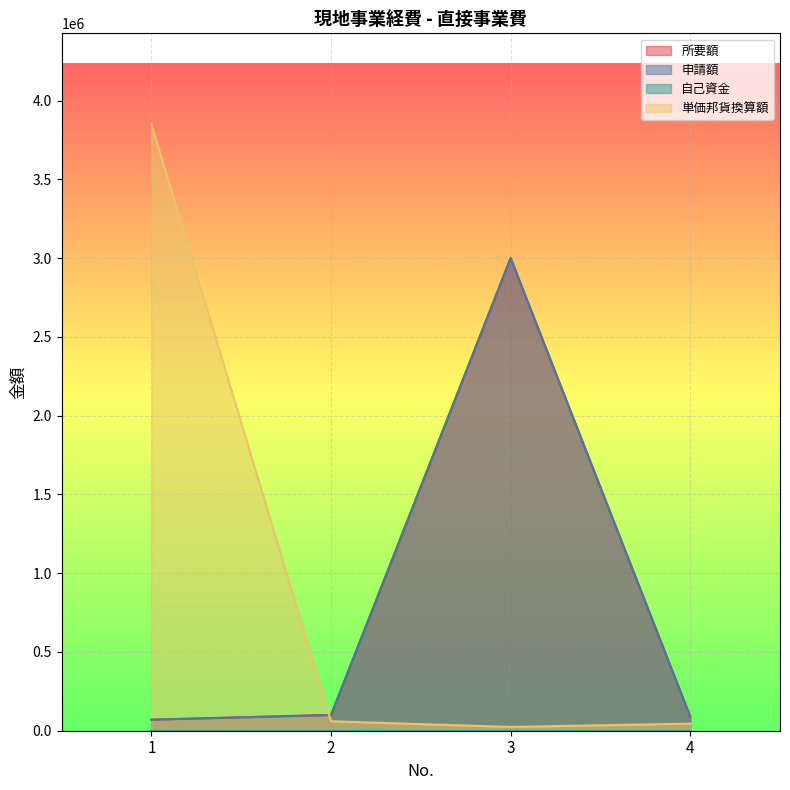

At how many categories does at least one series exceed 3372822?

1